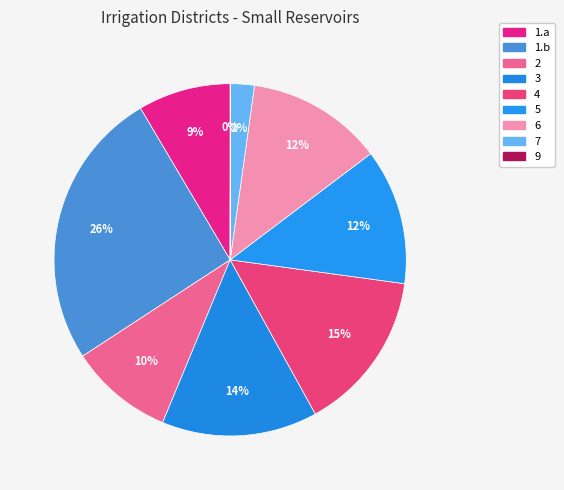

What is the change in value from 2 to 7?

-236